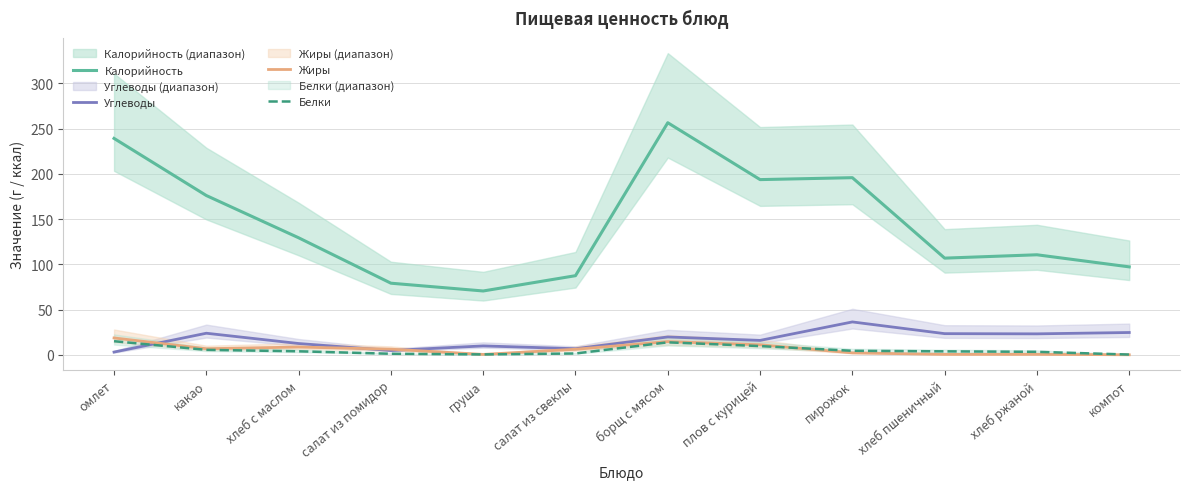

Does the chart have visible grid lines?

Yes